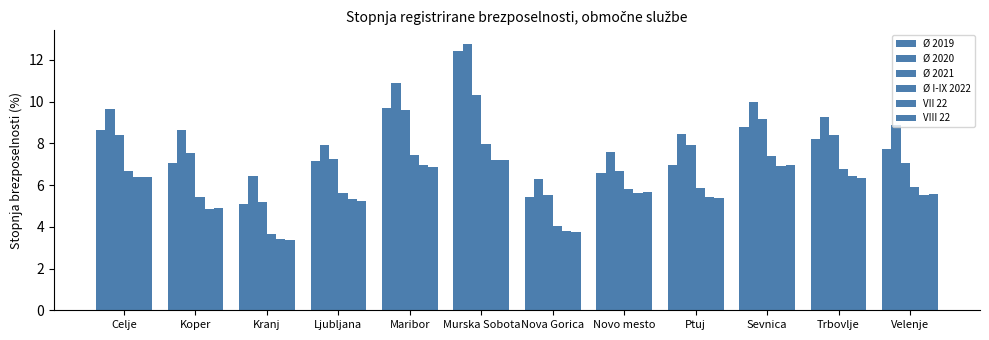

What is the total value across all series at Novo mesto?

37.9